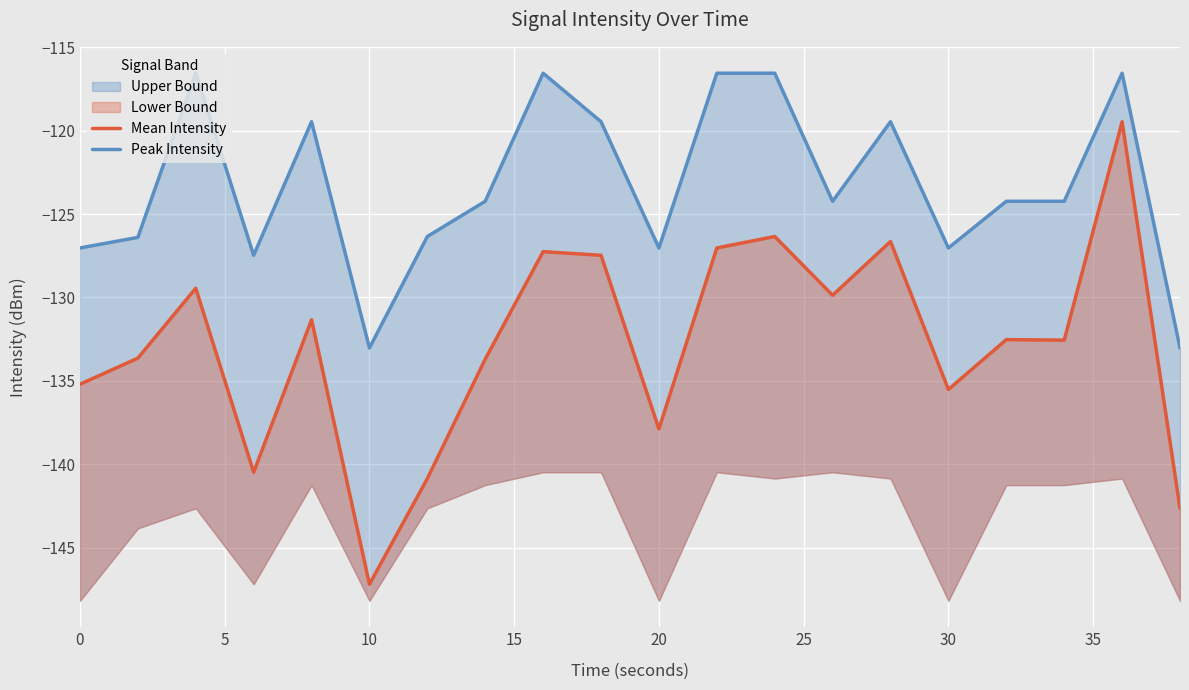

At 15, list the series in order from largest to smallest.

Peak Intensity, Mean Intensity